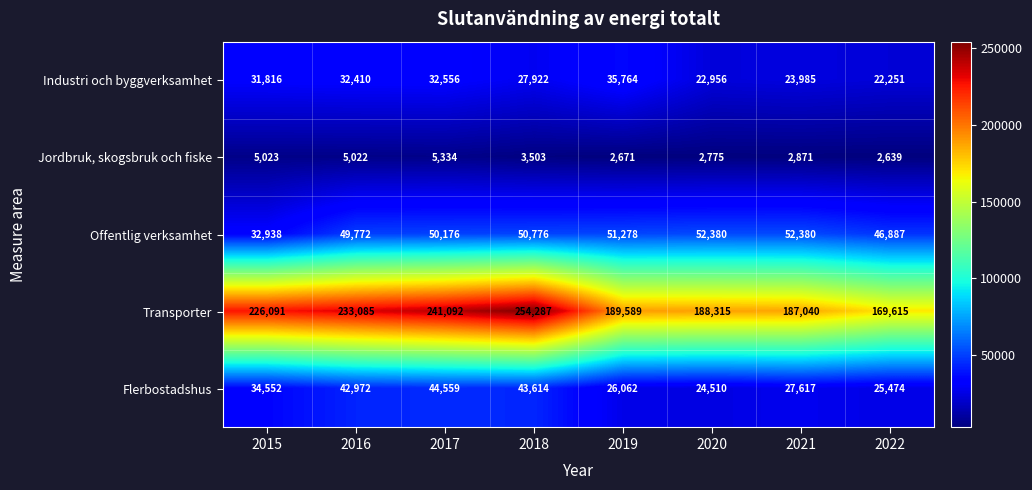

What is the lowest value of the Transporter series?

169615